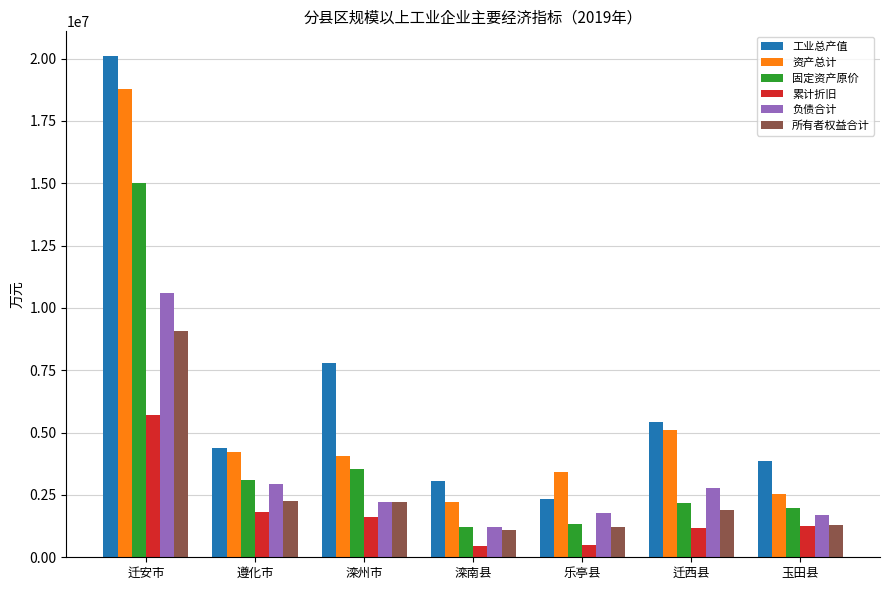

Rank the series by their maximum value, from highest to lowest.

工业总产值, 资产总计, 固定资产原价, 负债合计, 所有者权益合计, 累计折旧